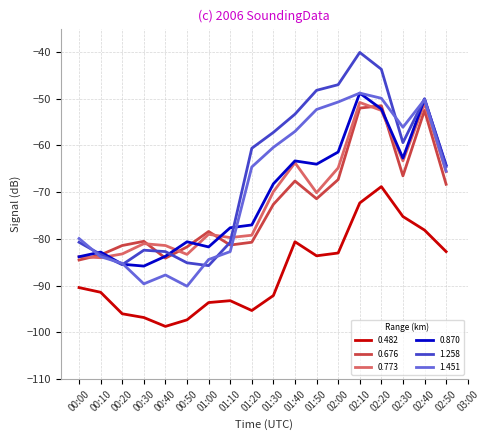

What is the total value across all series at 02:00?

-374.2